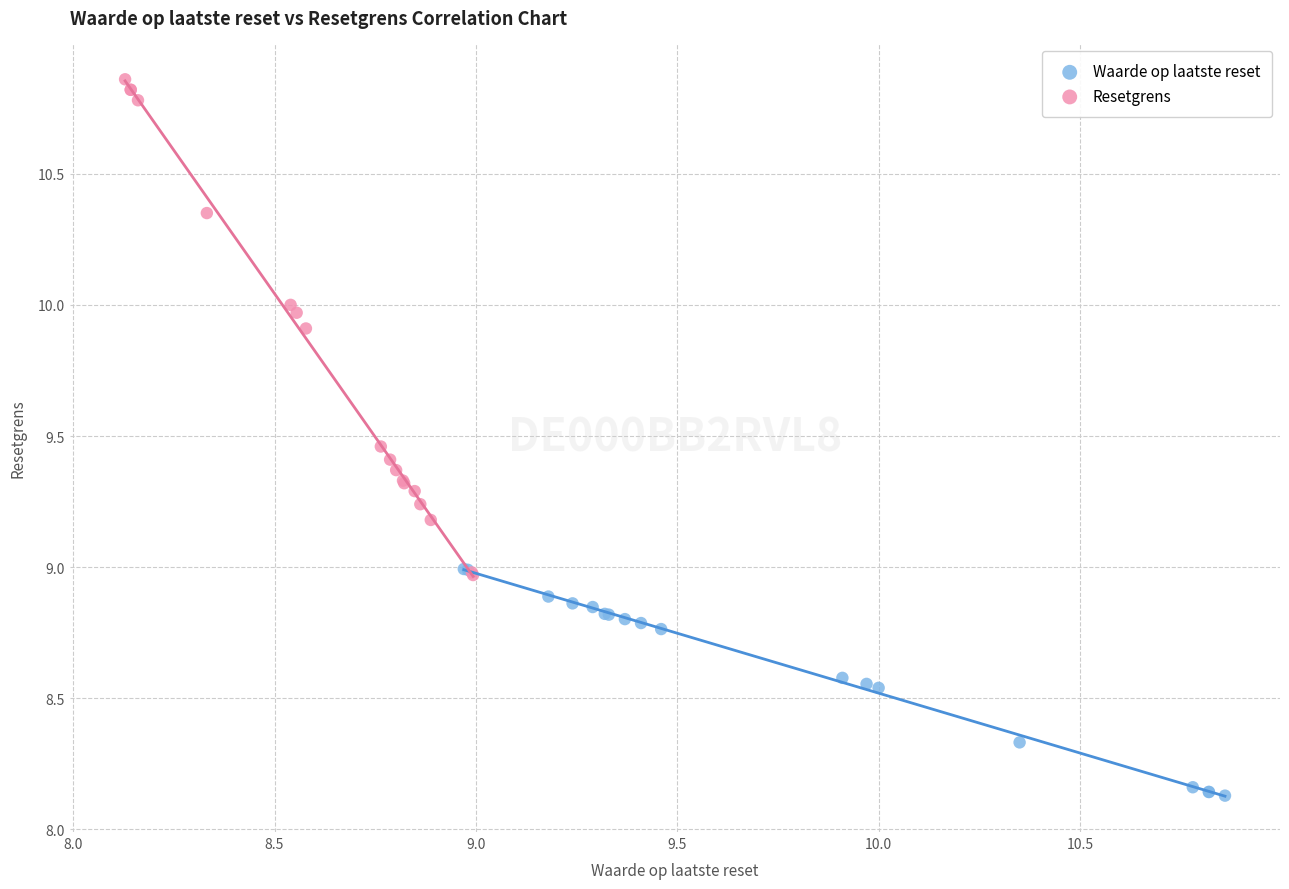

Which series reaches the maximum Y coordinate?

Resetgrens